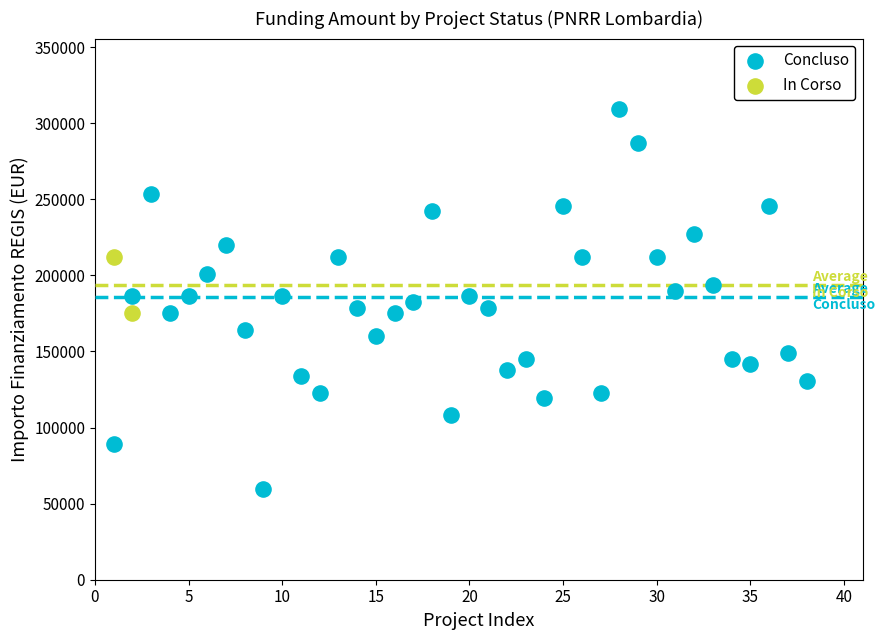

What are all the series names shown in the legend?

Concluso, In Corso